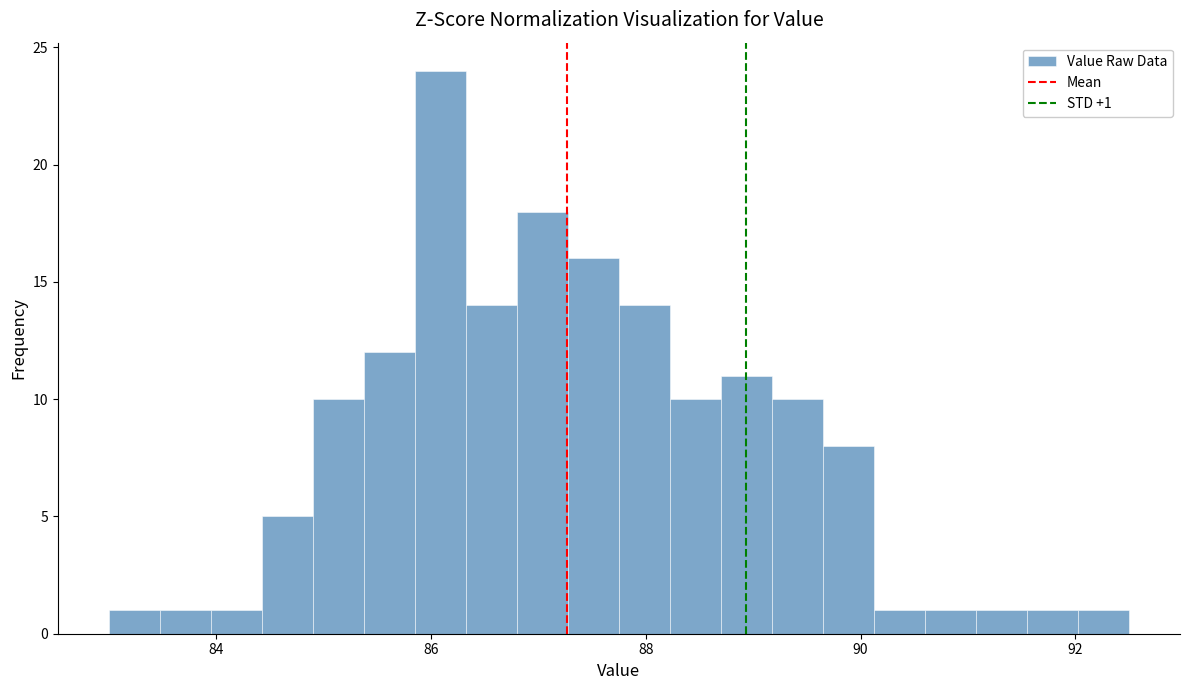

Around what value on the x-axis is the tallest bar? Give the approximate position of its centre, as read against the axis.

86.0